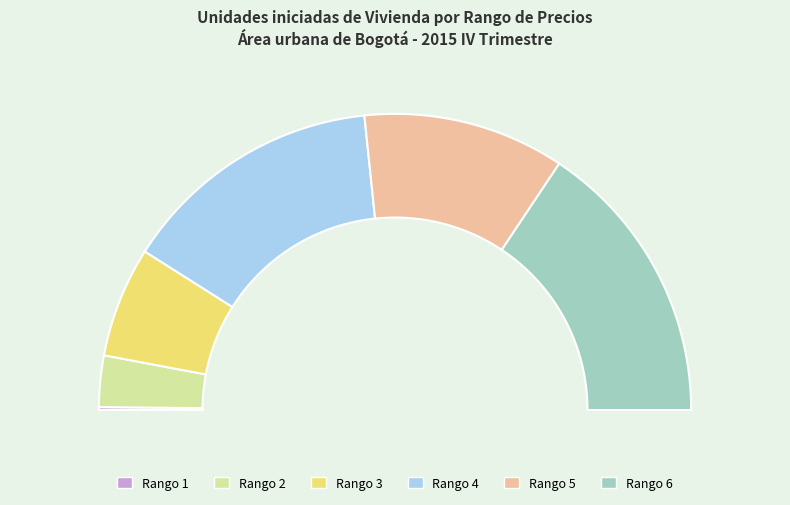

Rank the categories by value from lowest to highest.

Rango 1, Rango 2, Rango 3, Rango 5, Rango 4, Rango 6